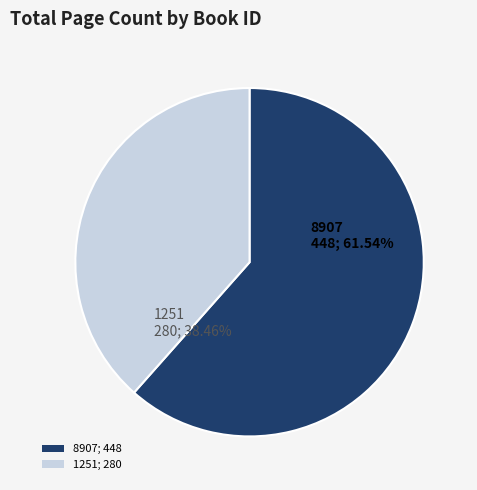

Count the number of slices in the pie.

2